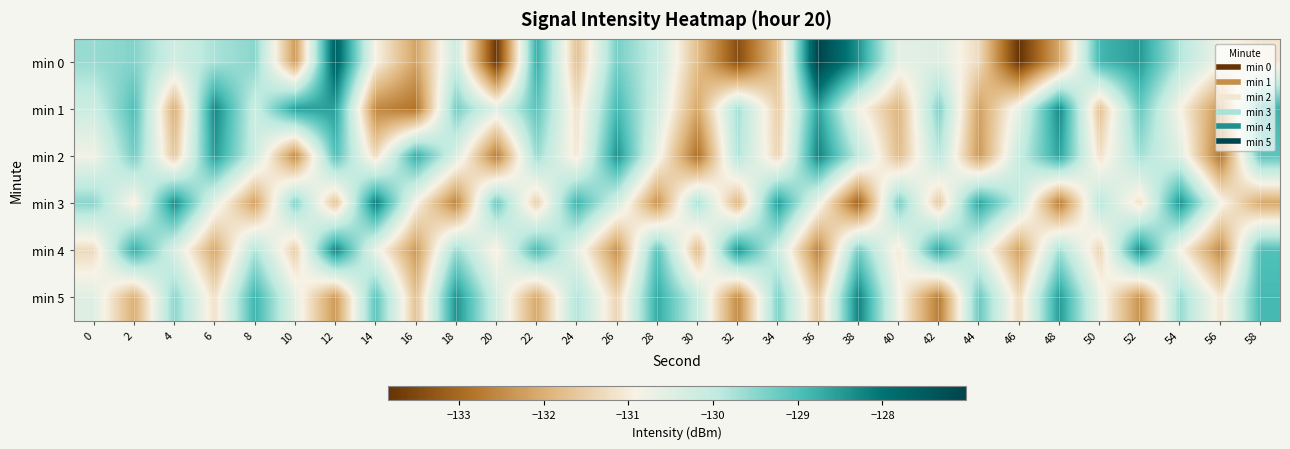

Which has a higher value, 26 or 8?

26